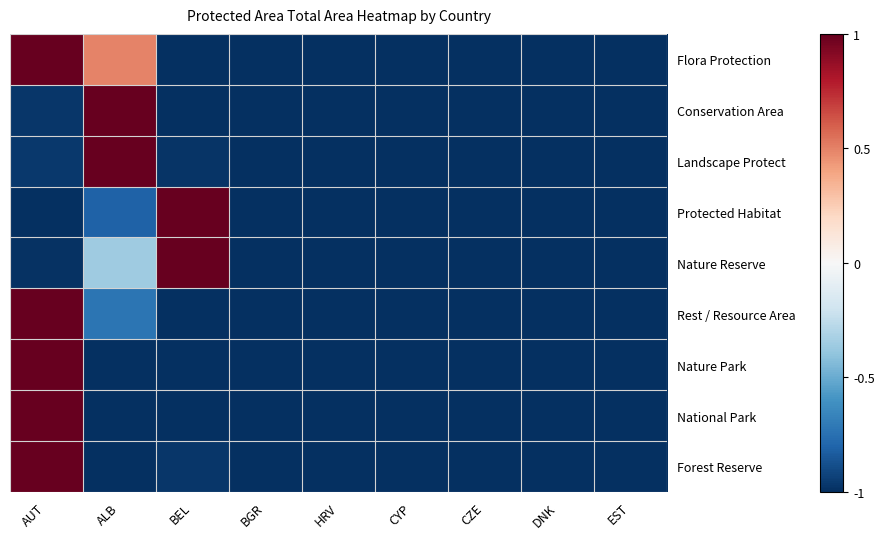

Reading left to right, transcribe all the data shown in this chart.

Flora Protection: AUT=1.0	ALB=0.5	BEL=-1.0	BGR=-1.0	HRV=-1.0	CYP=-1.0	CZE=-1.0	DNK=-1.0	EST=-1.0
Conservation Area: AUT=-1.0	ALB=1.0	BEL=-1.0	BGR=-1.0	HRV=-1.0	CYP=-1.0	CZE=-1.0	DNK=-1.0	EST=-1.0
Landscape Protect: AUT=-1.0	ALB=1.0	BEL=-1.0	BGR=-1.0	HRV=-1.0	CYP=-1.0	CZE=-1.0	DNK=-1.0	EST=-1.0
Protected Habitat: AUT=-1.0	ALB=-0.8	BEL=1.0	BGR=-1.0	HRV=-1.0	CYP=-1.0	CZE=-1.0	DNK=-1.0	EST=-1.0
Nature Reserve: AUT=-1.0	ALB=-0.4	BEL=1.0	BGR=-1.0	HRV=-1.0	CYP=-1.0	CZE=-1.0	DNK=-1.0	EST=-1.0
Rest / Resource Area: AUT=1.0	ALB=-0.7	BEL=-1.0	BGR=-1.0	HRV=-1.0	CYP=-1.0	CZE=-1.0	DNK=-1.0	EST=-1.0
Nature Park: AUT=1.0	ALB=-1.0	BEL=-1.0	BGR=-1.0	HRV=-1.0	CYP=-1.0	CZE=-1.0	DNK=-1.0	EST=-1.0
National Park: AUT=1.0	ALB=-1.0	BEL=-1.0	BGR=-1.0	HRV=-1.0	CYP=-1.0	CZE=-1.0	DNK=-1.0	EST=-1.0
Forest Reserve: AUT=1.0	ALB=-1.0	BEL=-1.0	BGR=-1.0	HRV=-1.0	CYP=-1.0	CZE=-1.0	DNK=-1.0	EST=-1.0